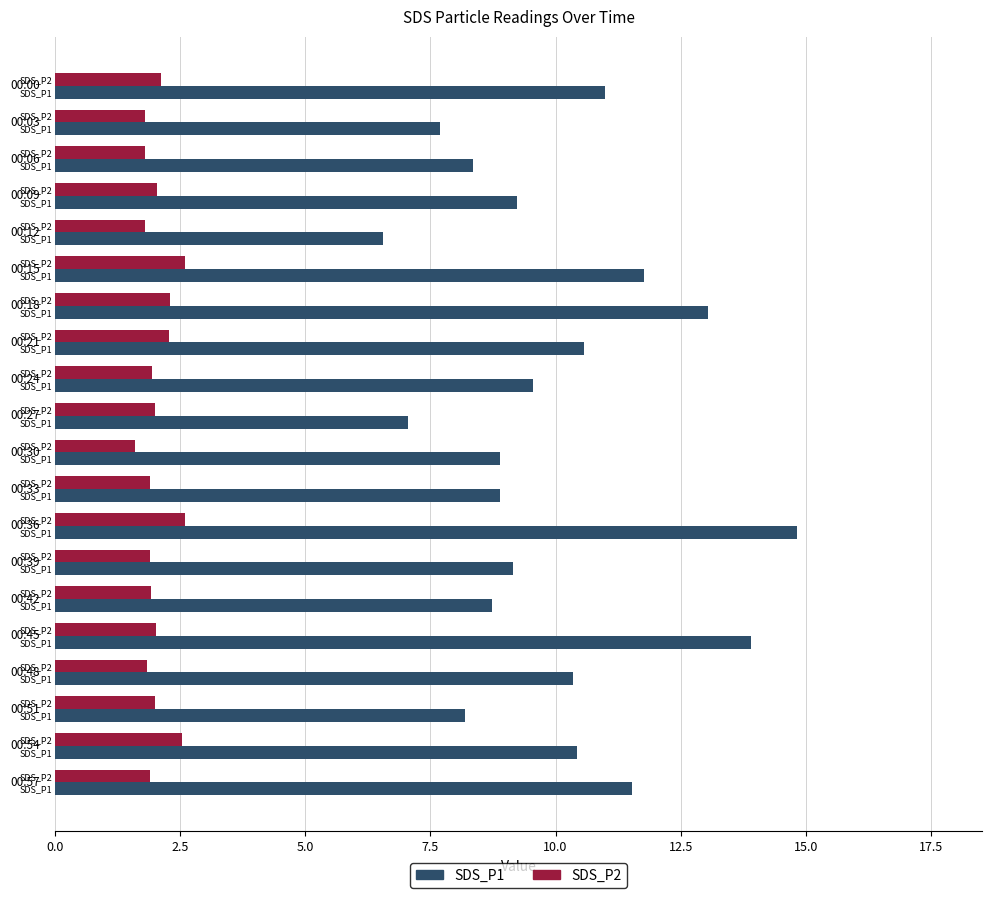

What position from the left is 5.0?

3